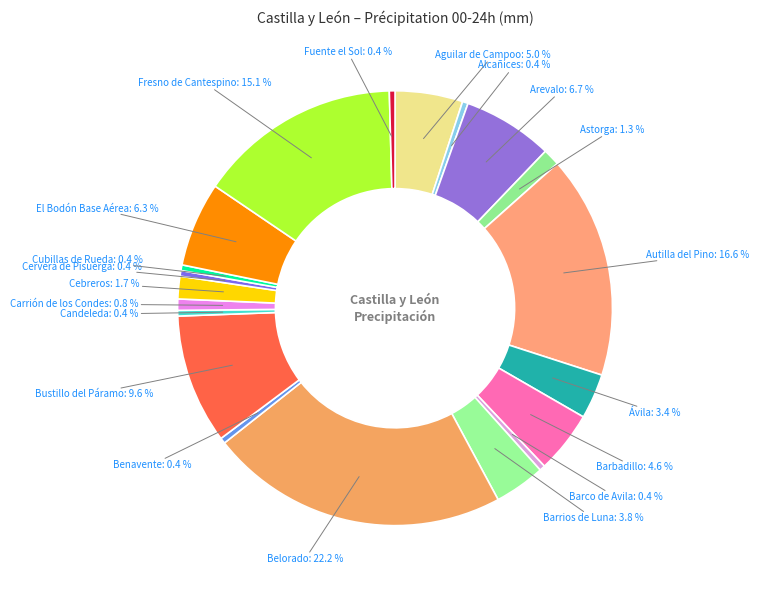

Is there any slice that represents more than half of the pie?

No